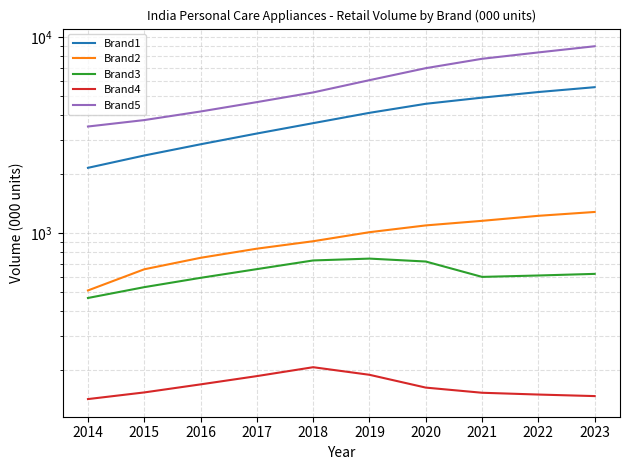

True or false: Brand5 and Brand1 cross at least once.

False